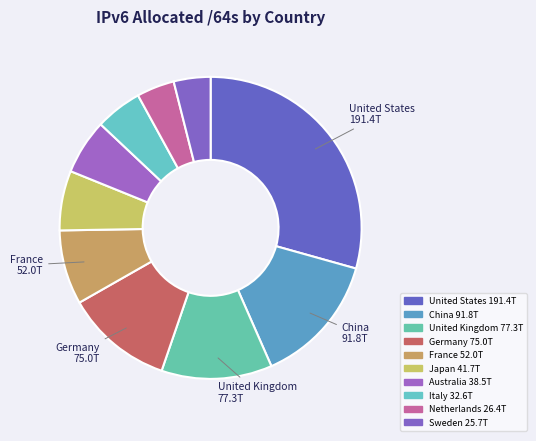

How many segments does this pie chart have?

10